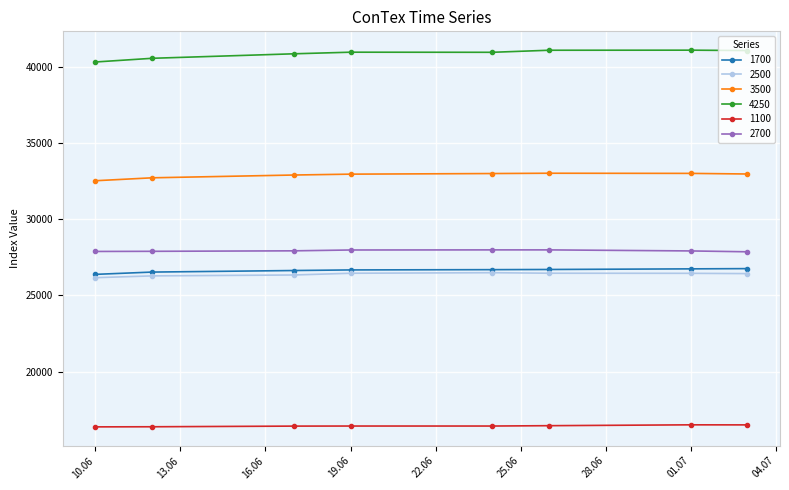

How many data points does each series have?

8